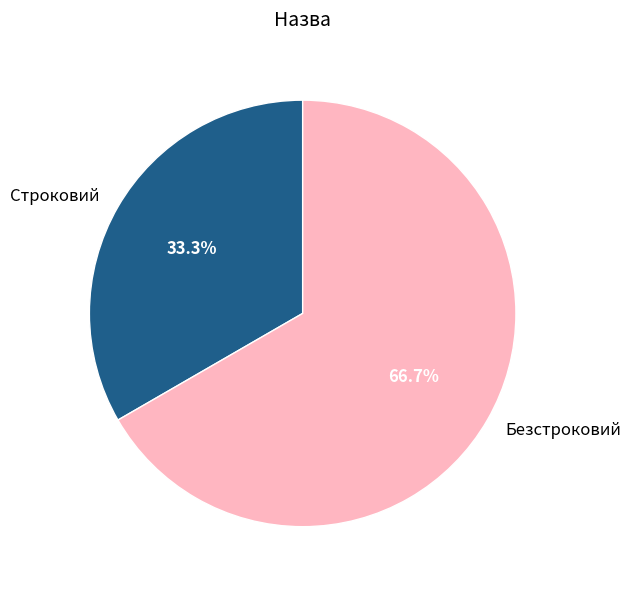

Combined, what portion of the pie is Строковий and Безстроковий?

100.0%